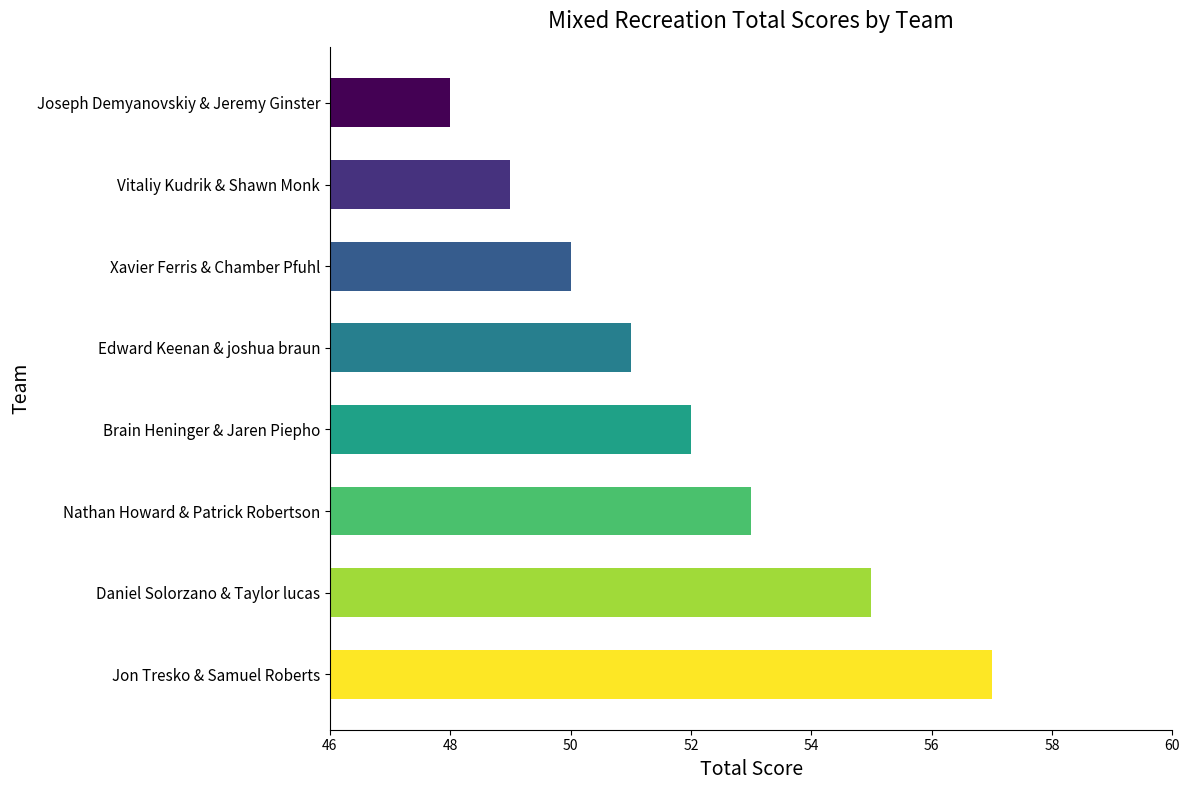

What is the difference between the second highest and second lowest values?

6